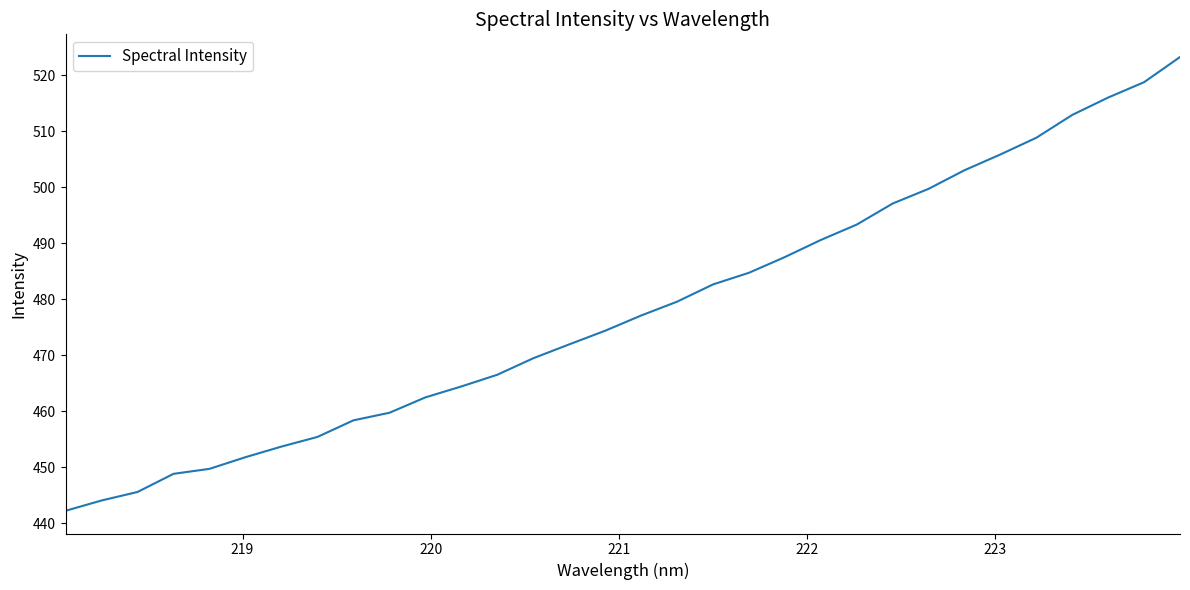

Count the number of data series in this chart.

1